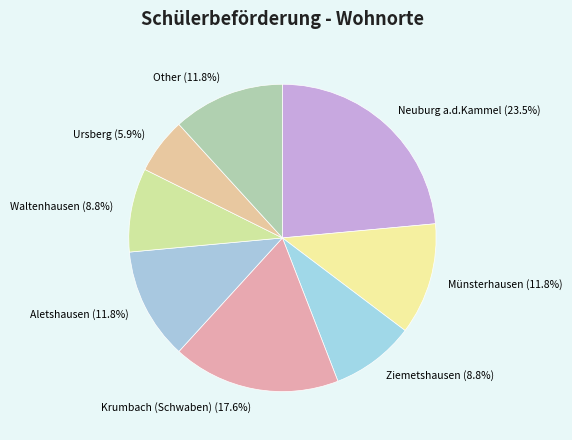

To the nearest percent, what percentage of the pie is Ziemetshausen?

9%